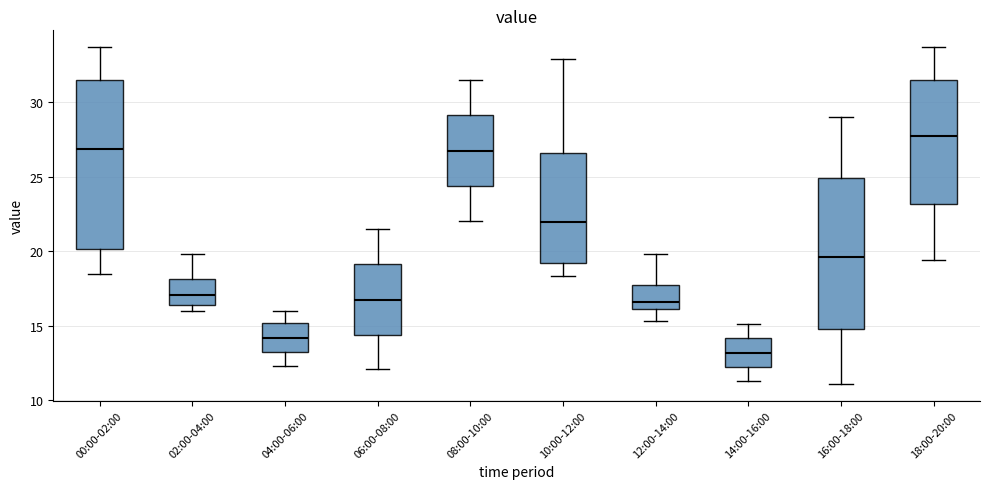

Reading left to right, transcribe this box plot: for each box, give where its median line is, the range the box spans, and where its two whiskers end, as read against the y-axis. The values are not printed on the chart, so give them approximately, as read against the axis.

00:00-02:00: median 27.0, box 20.0 to 31.5, whiskers 18.5 to 33.5
02:00-04:00: median 17.0, box 16.5 to 18.0, whiskers 16.0 to 20.0
04:00-06:00: median 14.0, box 13.5 to 15.0, whiskers 12.5 to 16.0
06:00-08:00: median 17.0, box 14.5 to 19.0, whiskers 12.0 to 21.5
08:00-10:00: median 27.0, box 24.5 to 29.0, whiskers 22.0 to 31.5
10:00-12:00: median 22.0, box 19.0 to 26.5, whiskers 18.5 to 33.0
12:00-14:00: median 16.5, box 16.0 to 17.5, whiskers 15.5 to 20.0
14:00-16:00: median 13.0, box 12.5 to 14.0, whiskers 11.5 to 15.0
16:00-18:00: median 19.5, box 15.0 to 25.0, whiskers 11.0 to 29.0
18:00-20:00: median 27.5, box 23.0 to 31.5, whiskers 19.5 to 33.5